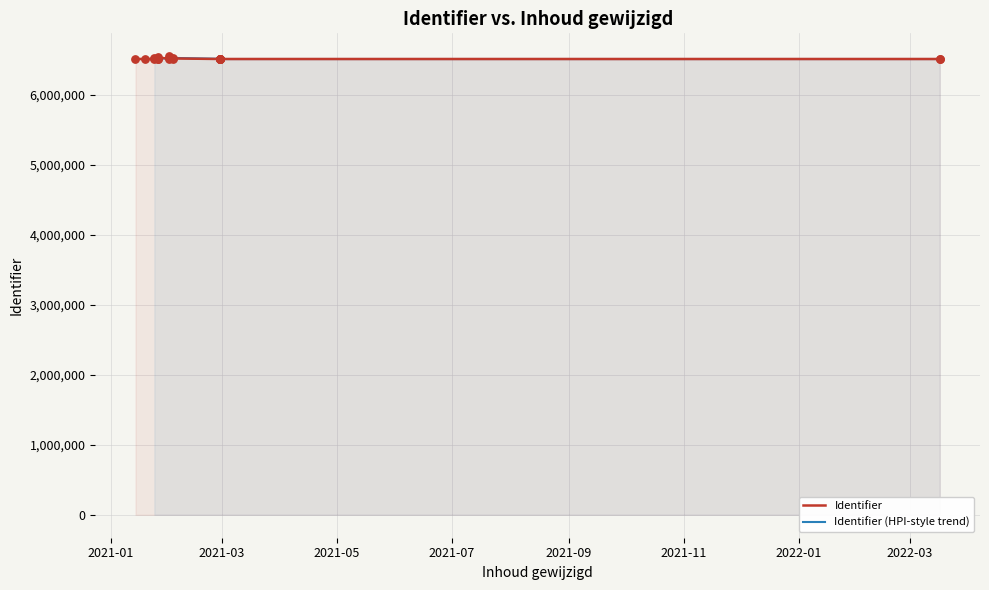

What is the change in value from 2021-02-28 to 2021-02-01?

-7